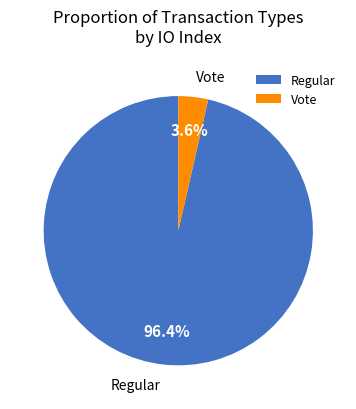

What percentage is the Regular slice, to the nearest percent?

96%